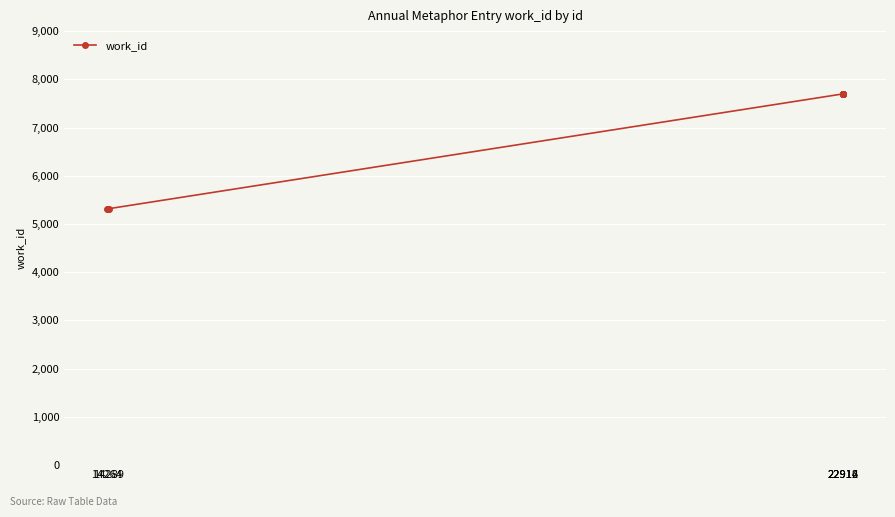

What is the value of the 8th point from the left?

7698